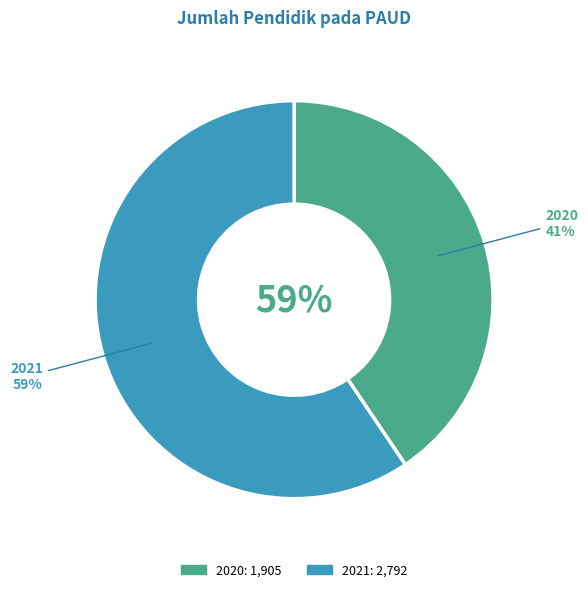

Is 2020 the majority of the pie?

No